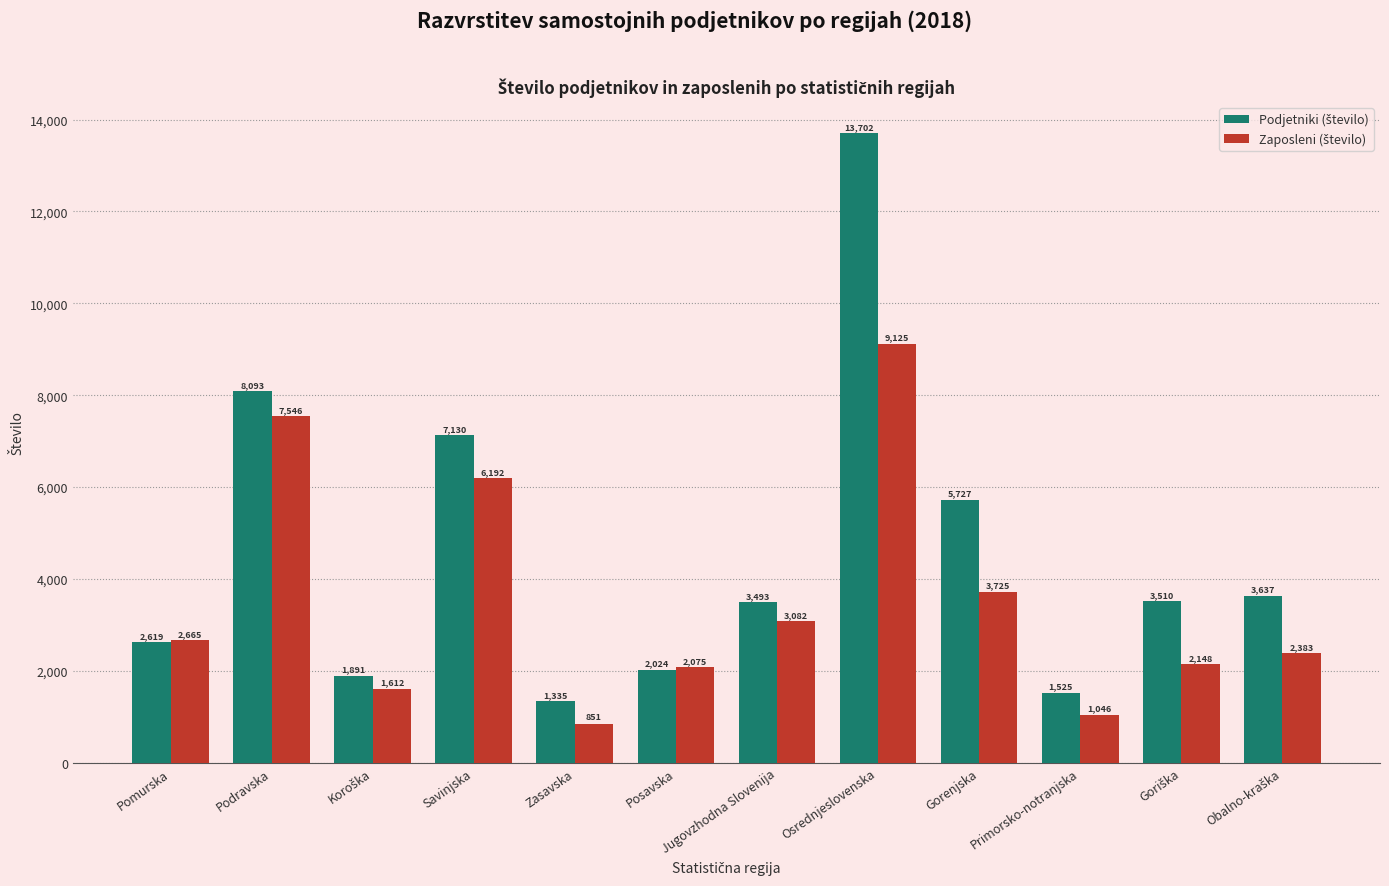

Count the number of categories in the chart.

12